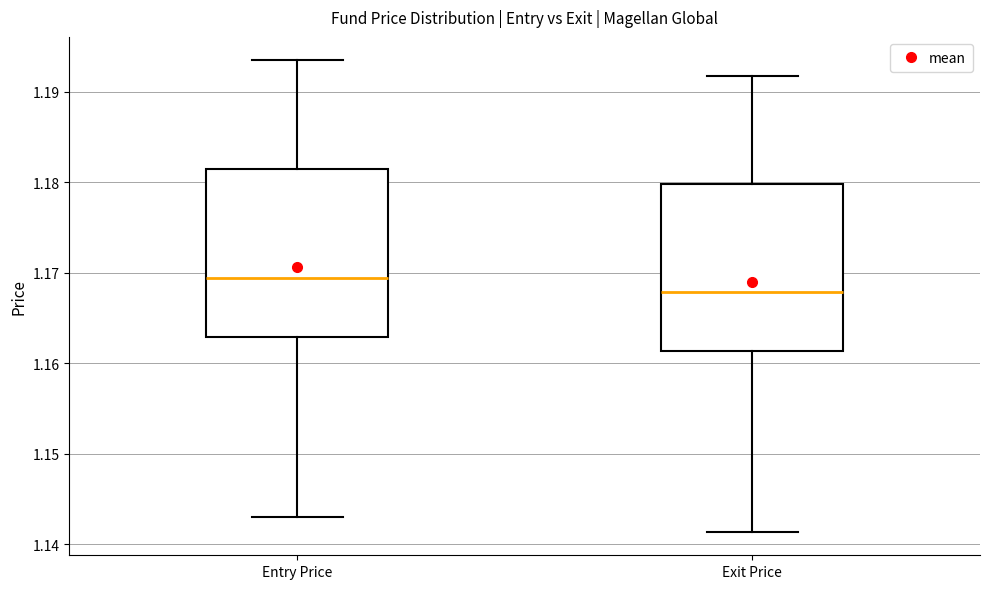

Reading left to right, transcribe this box plot: for each box, give where its median line is, the range the box spans, and where its two whiskers end, as read against the y-axis. The values are not printed on the chart, so give them approximately, as read against the axis.

Entry Price: median 1.169, box 1.163 to 1.182, whiskers 1.143 to 1.193
Exit Price: median 1.168, box 1.161 to 1.180, whiskers 1.141 to 1.192